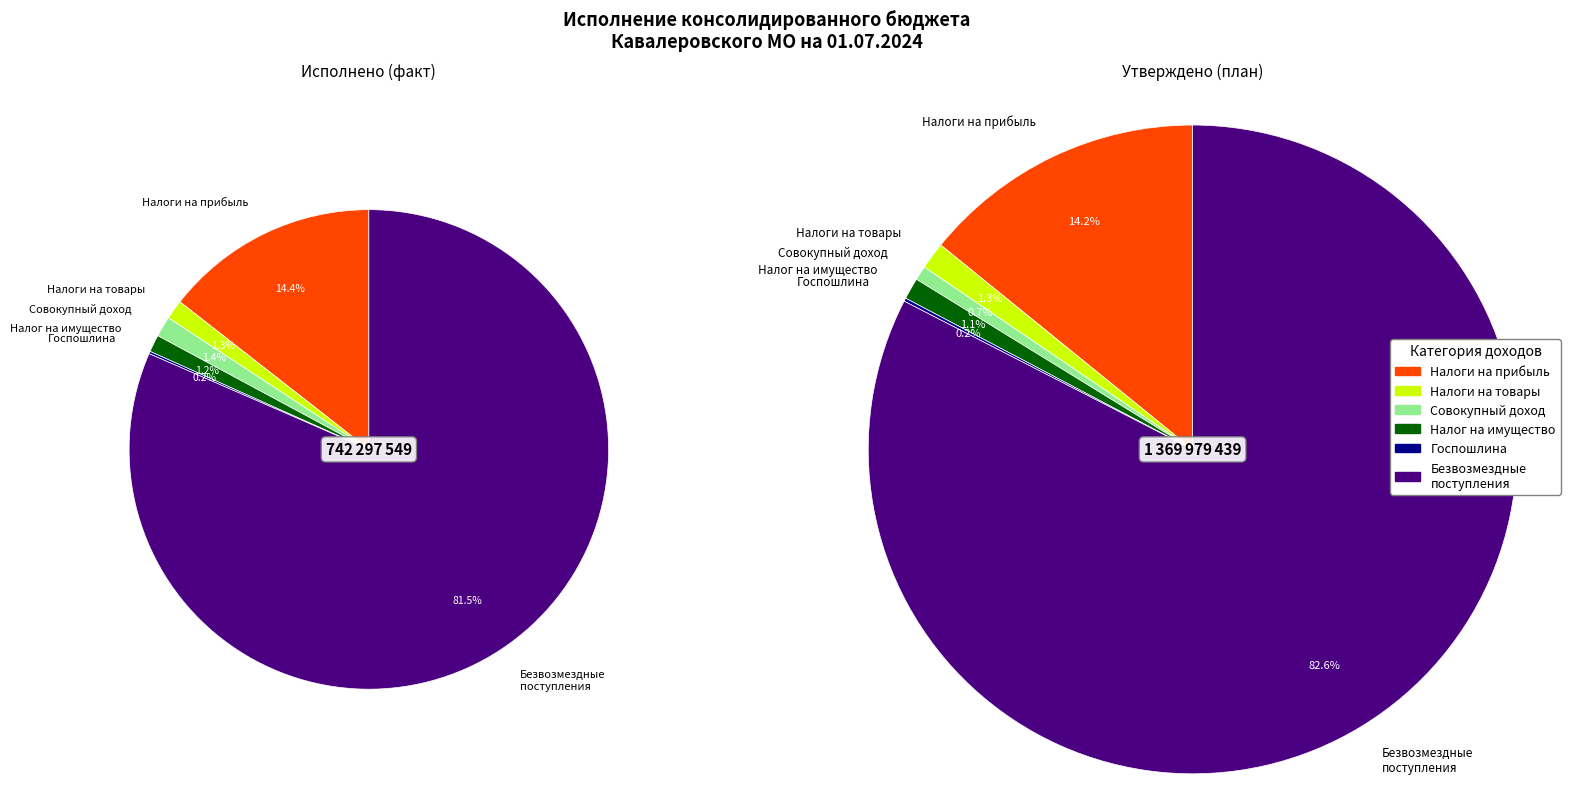

Which slice is the smallest?

ГОСУДАРСТВЕННАЯ ПОШЛИНА